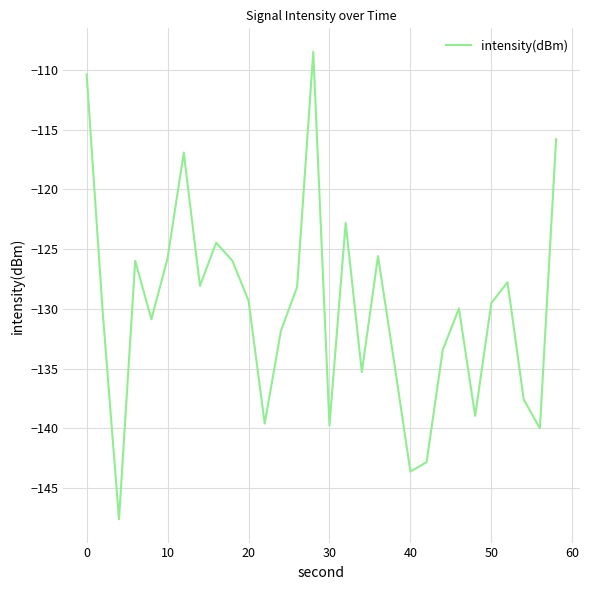

What is the minimum value shown in the chart?

-147.6